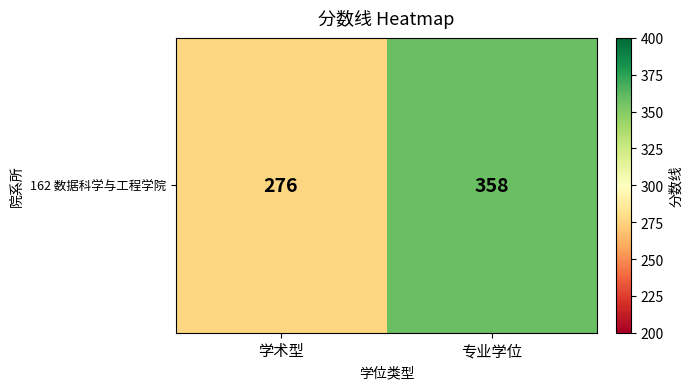

What is the minimum value shown in the chart?

276